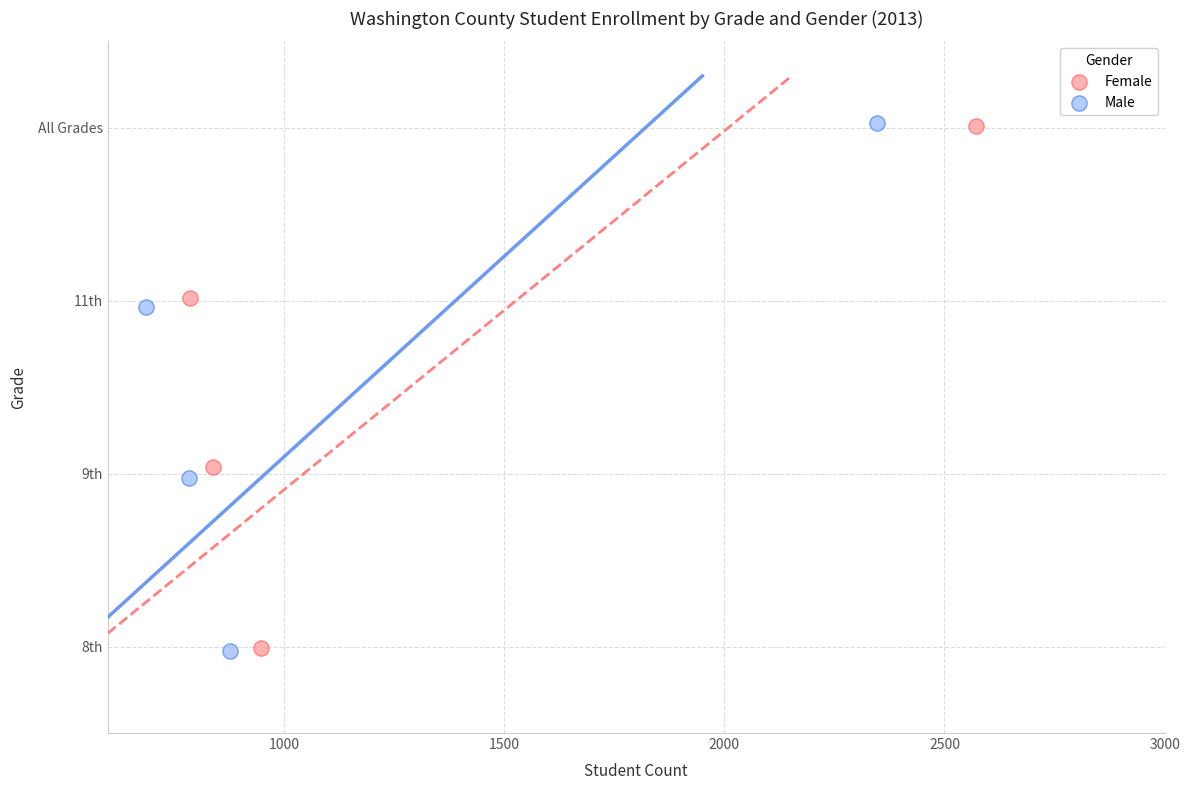

Which series has the widest spread of Y values?

Male